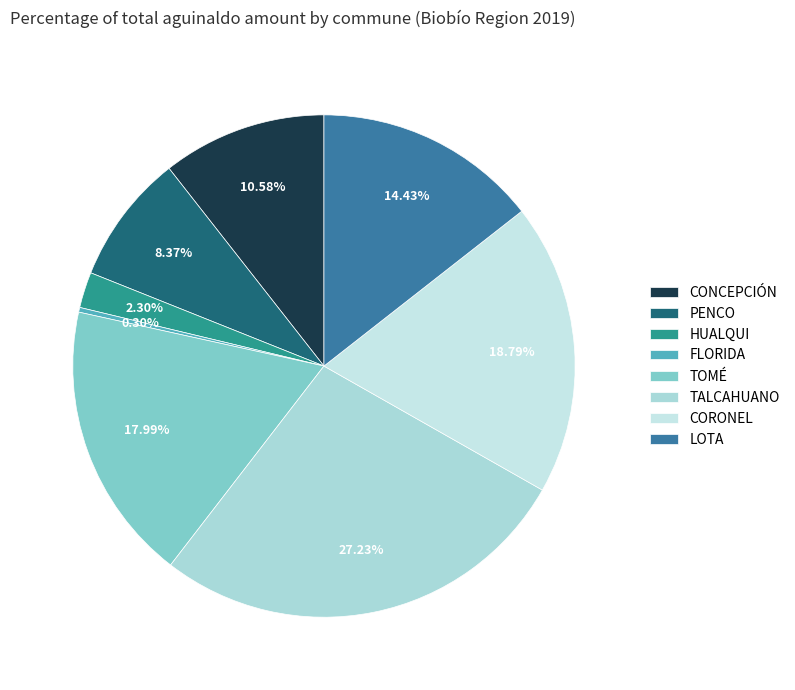

Approximately how many times larger is the value at CORONEL compared to FLORIDA?

61.9